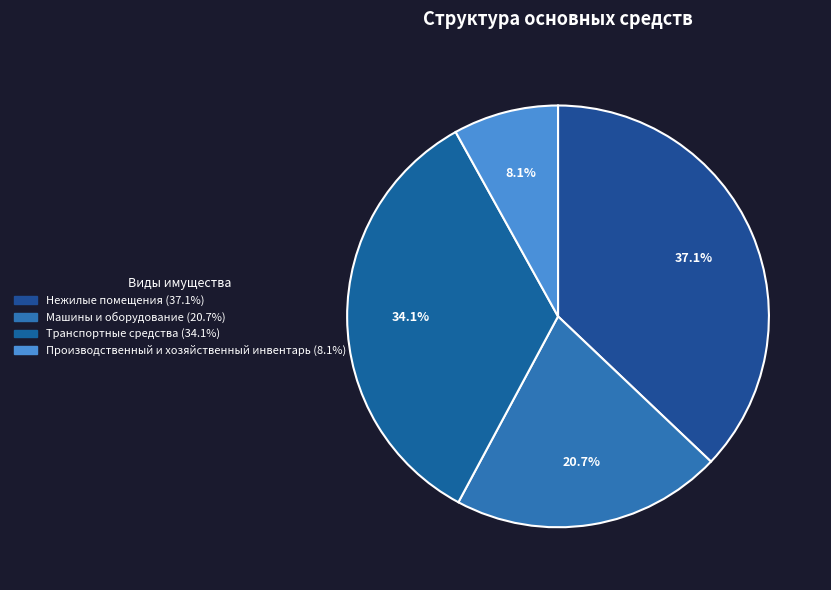

To the nearest percent, what is the combined percentage of Машины и оборудование and Производственный и хозяйственный инвентарь?

29%